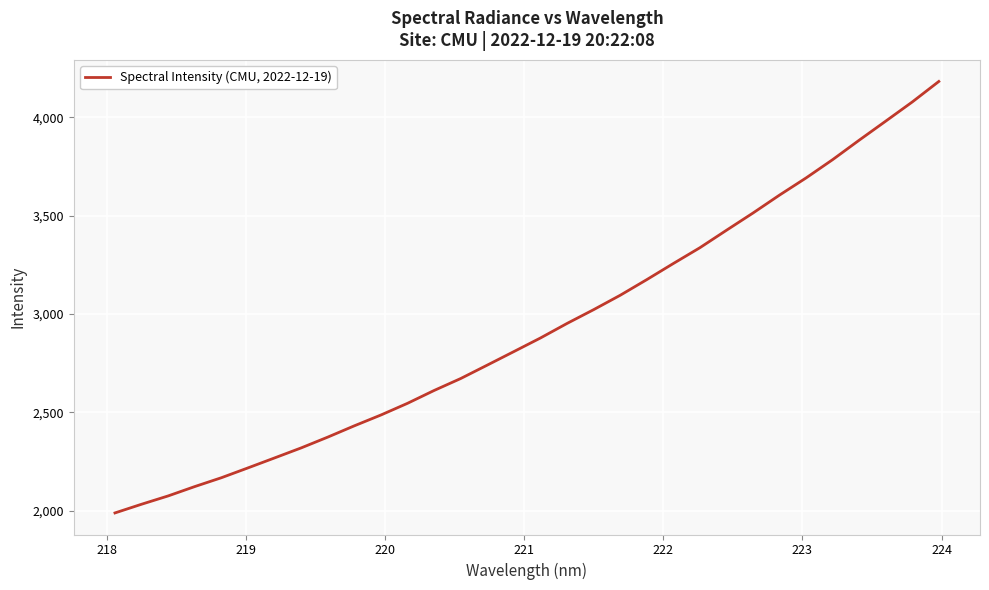

What is the difference between the maximum and minimum values?

2192.8